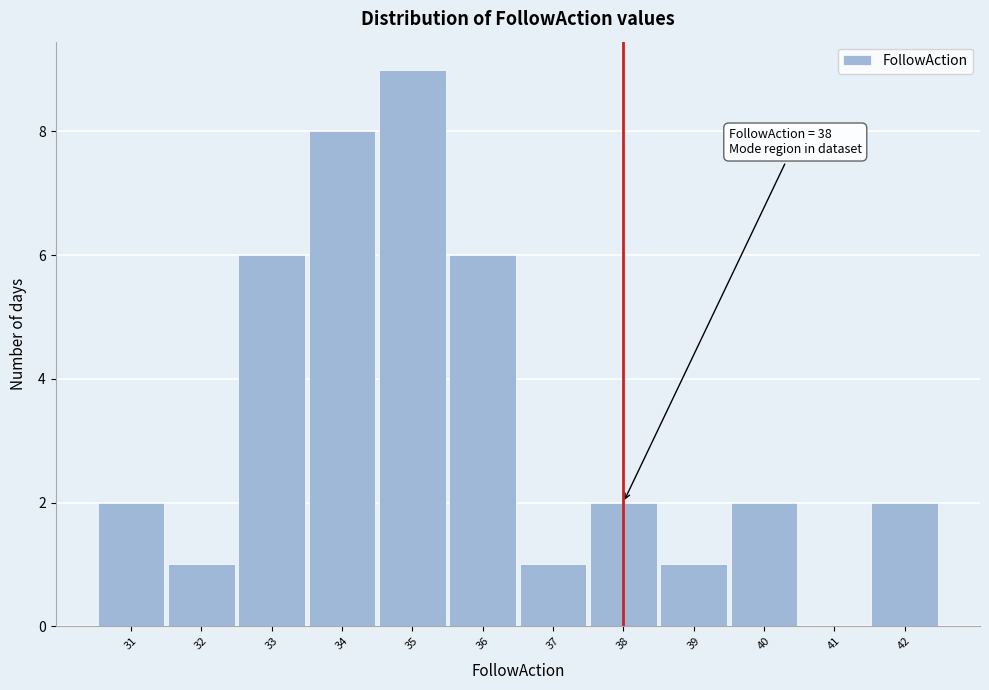

Over which range of the x-axis is the bar tallest?

34.5 to 35.5